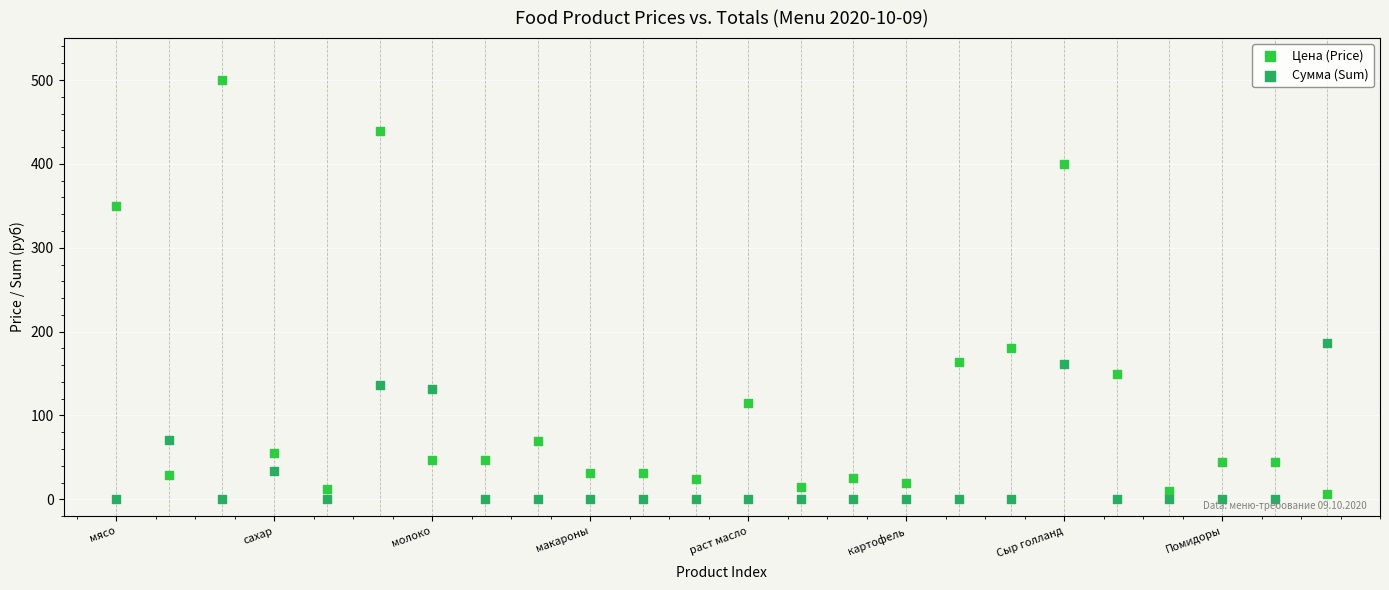

Across all series, what Y value is closest to 250?

186.0